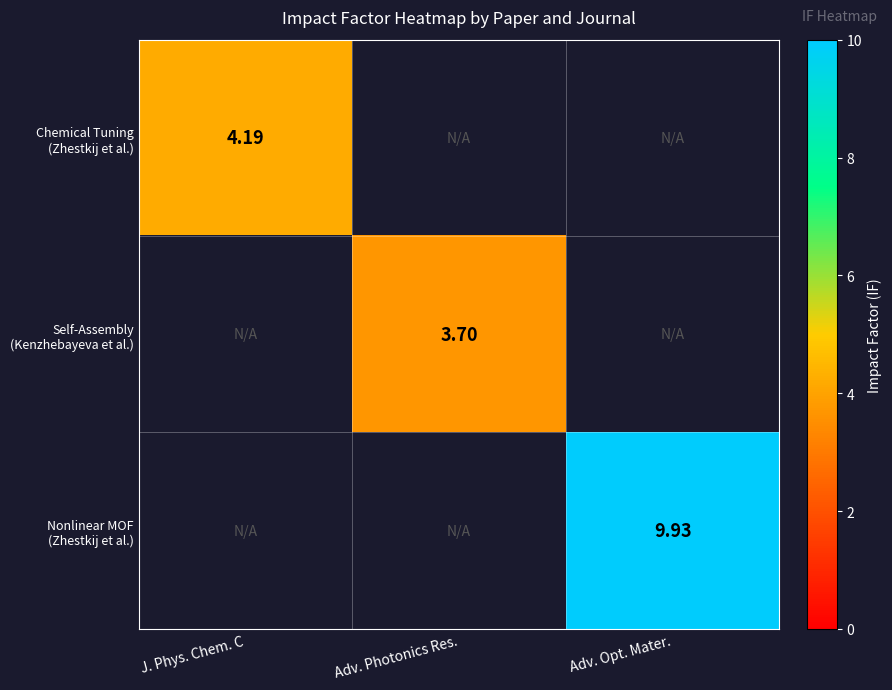

What is the greatest value displayed?

9.9